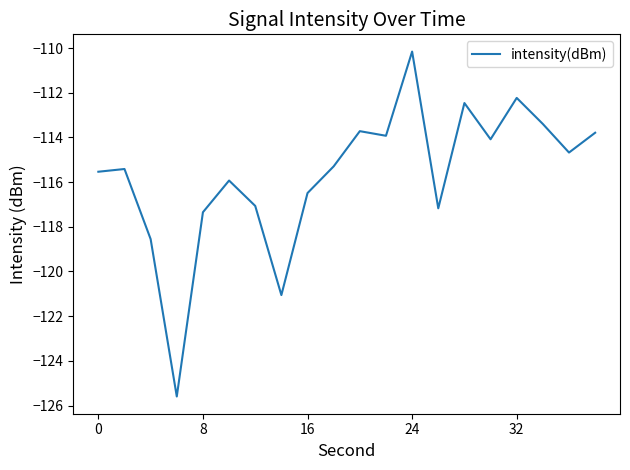

What is the greatest value displayed?

-110.2